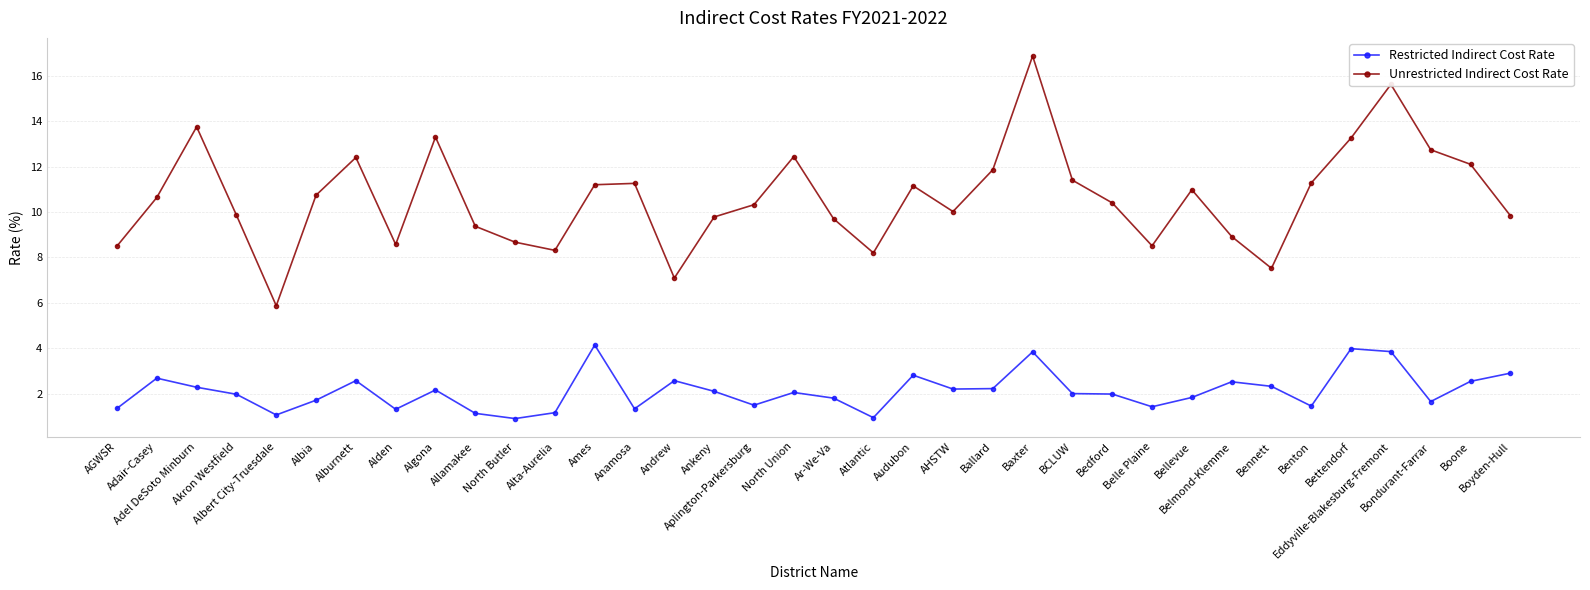

What is the label of the 4th point from the left?

Akron Westfield